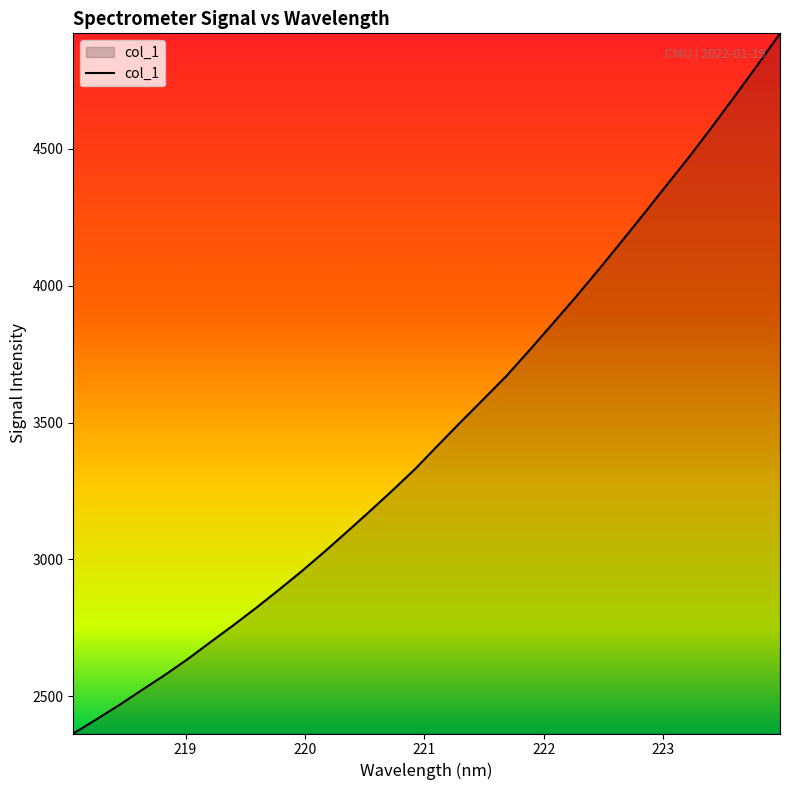

What is the greatest value displayed?

4922.0